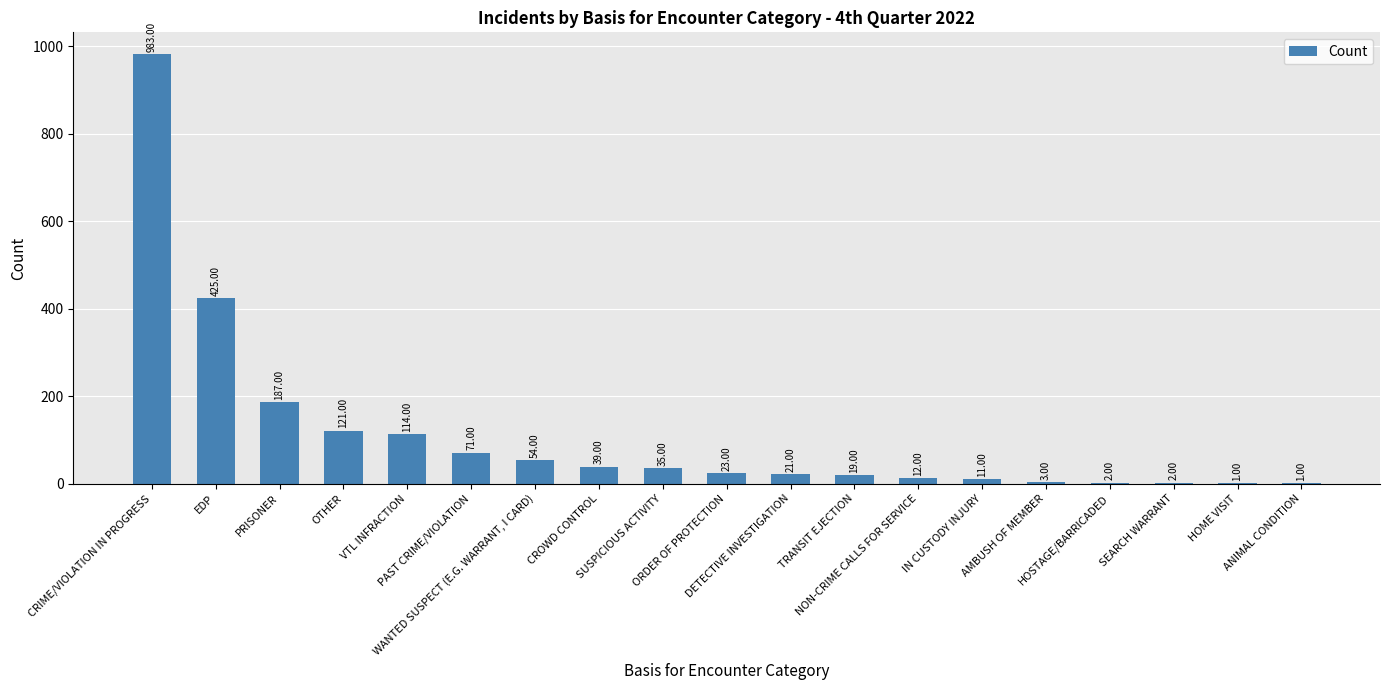

What is the sum of all values?

2124